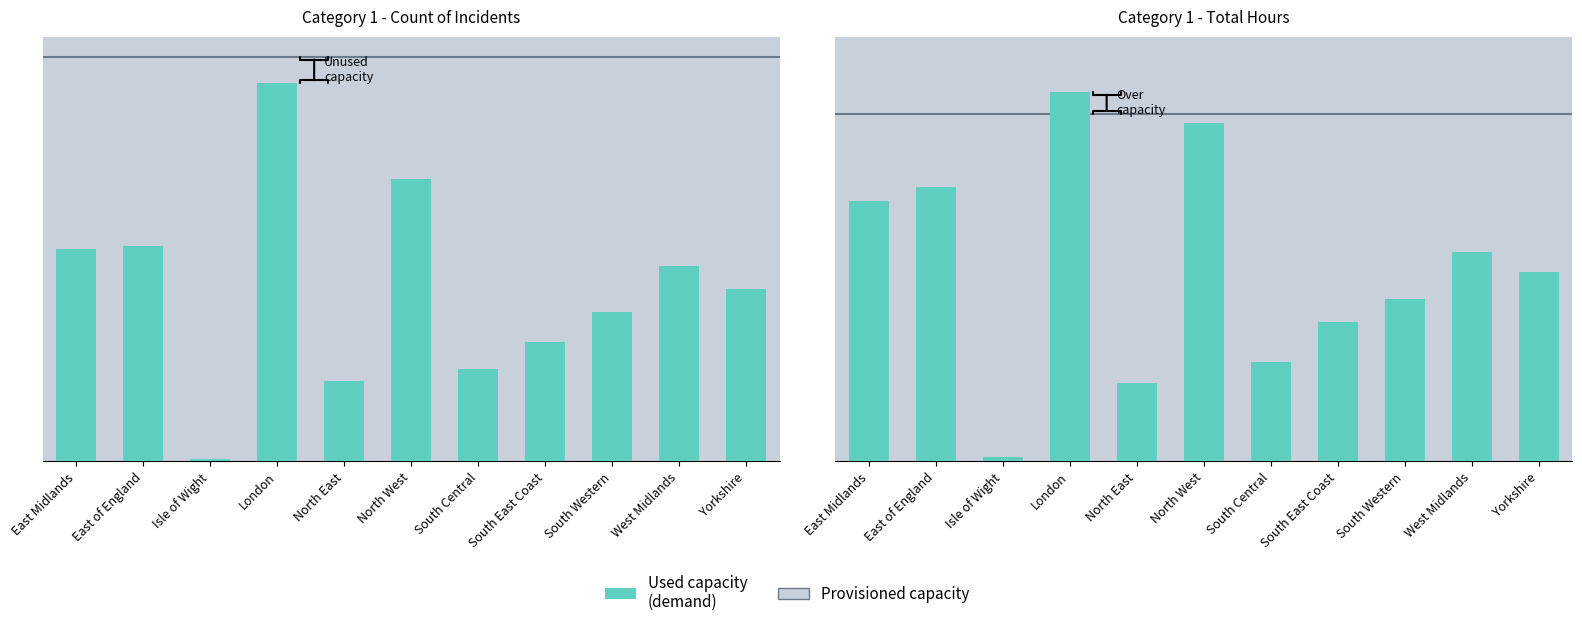

How many values in the Count of Incidents (Cat 1) series are below 5121?

5